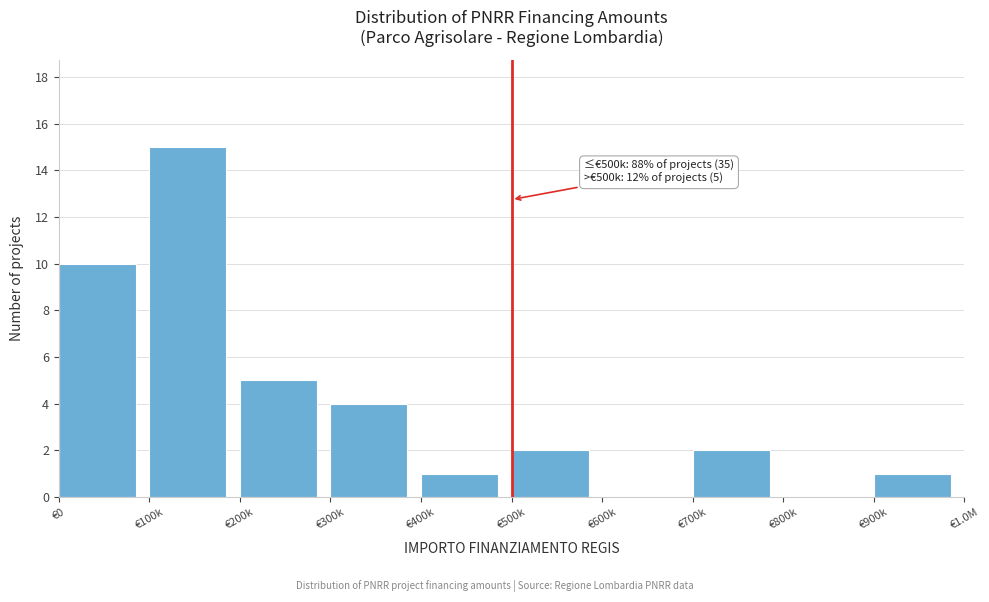

Reading left to right, transcribe all the data shown in this chart.

€0=10	€100k=15	€200k=5	€300k=4	€400k=1	€500k=2	€600k=0	€700k=2	€800k=0	€900k=1